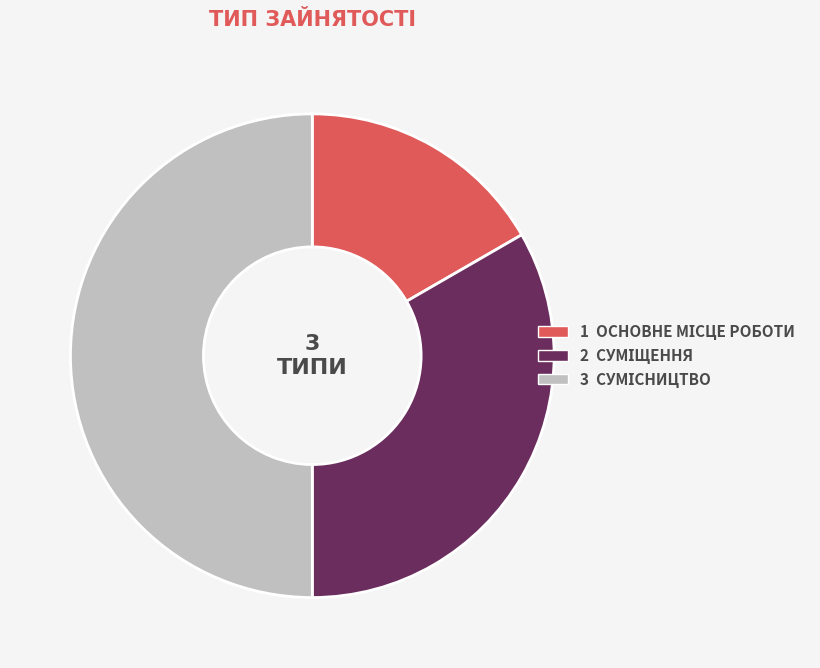

Rank the categories by value from lowest to highest.

Основне місце роботи, Суміщення, Сумісництво